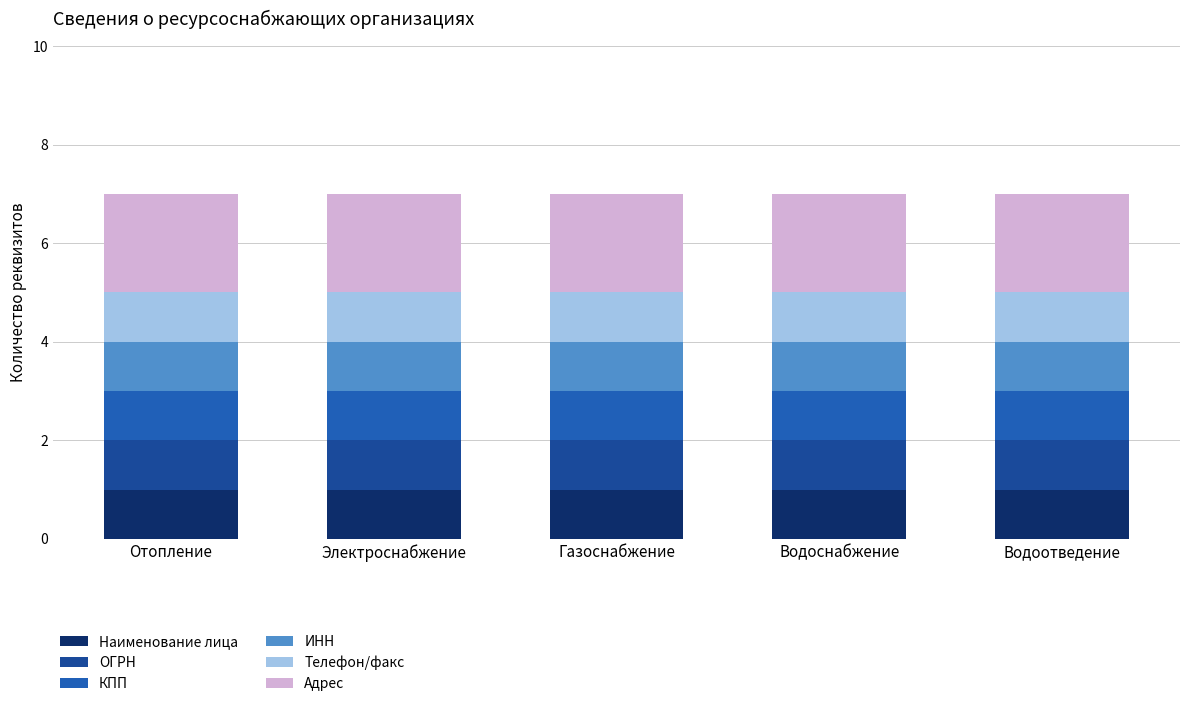

Which series has the largest total across all categories?

Адрес